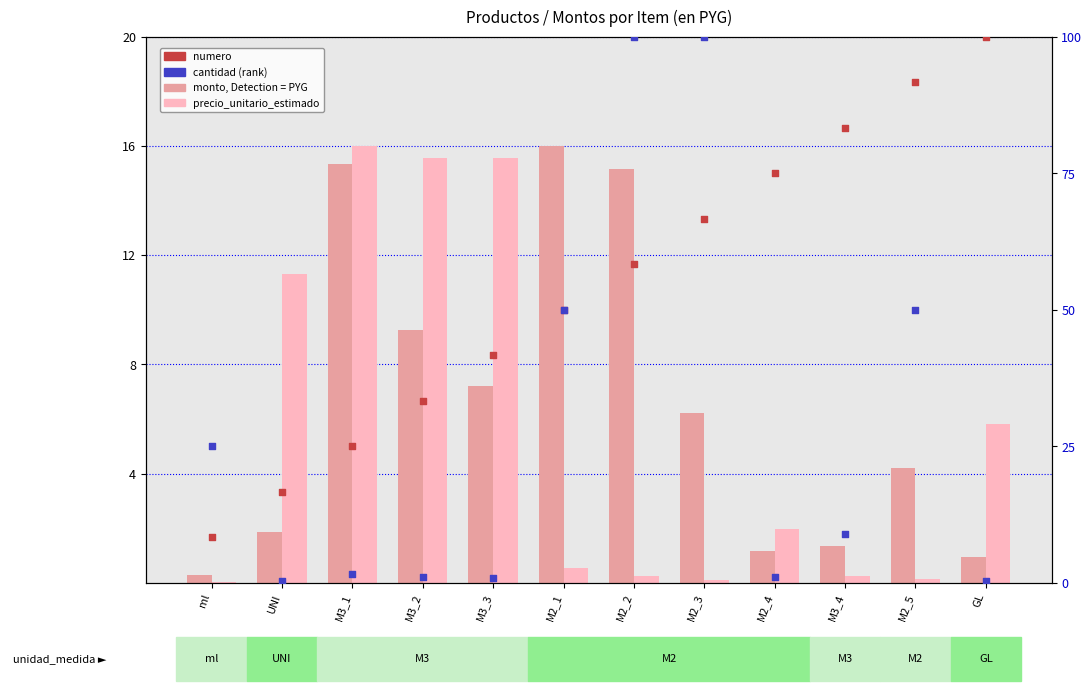

What is the total value across all series at M3_3?

65.2